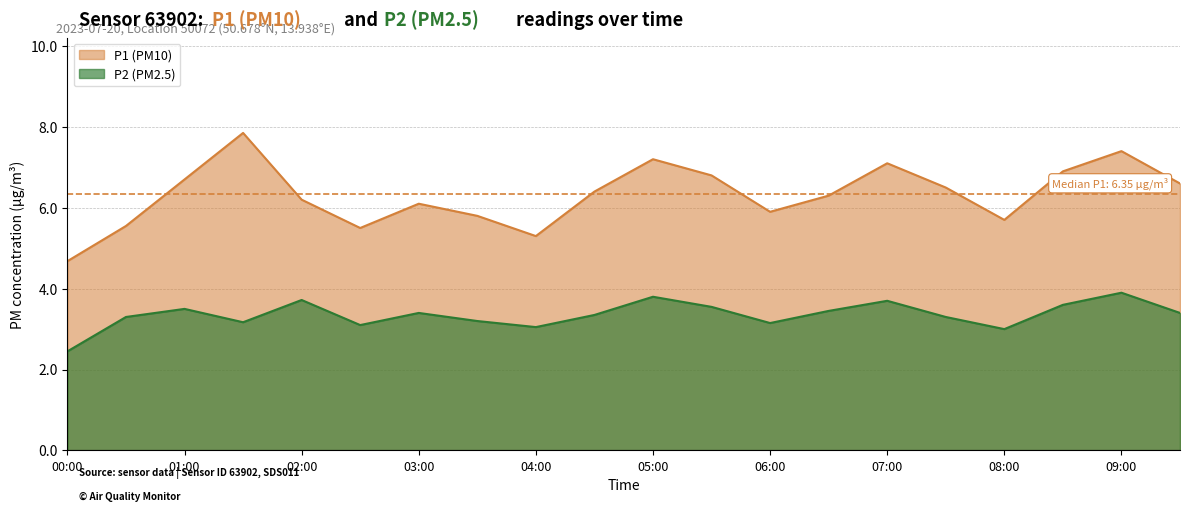

Reading left to right, transcribe all the data shown in this chart.

P1: 4.7	5.5	6.7	7.8	6.2	5.5	6.1	5.8	5.3	6.4	7.2	6.8	5.9	6.3	7.1	6.5	5.7	6.9	7.4	6.6
P2: 2.5	3.3	3.5	3.2	3.7	3.1	3.4	3.2	3.0	3.4	3.8	3.5	3.1	3.5	3.7	3.3	3.0	3.6	3.9	3.4